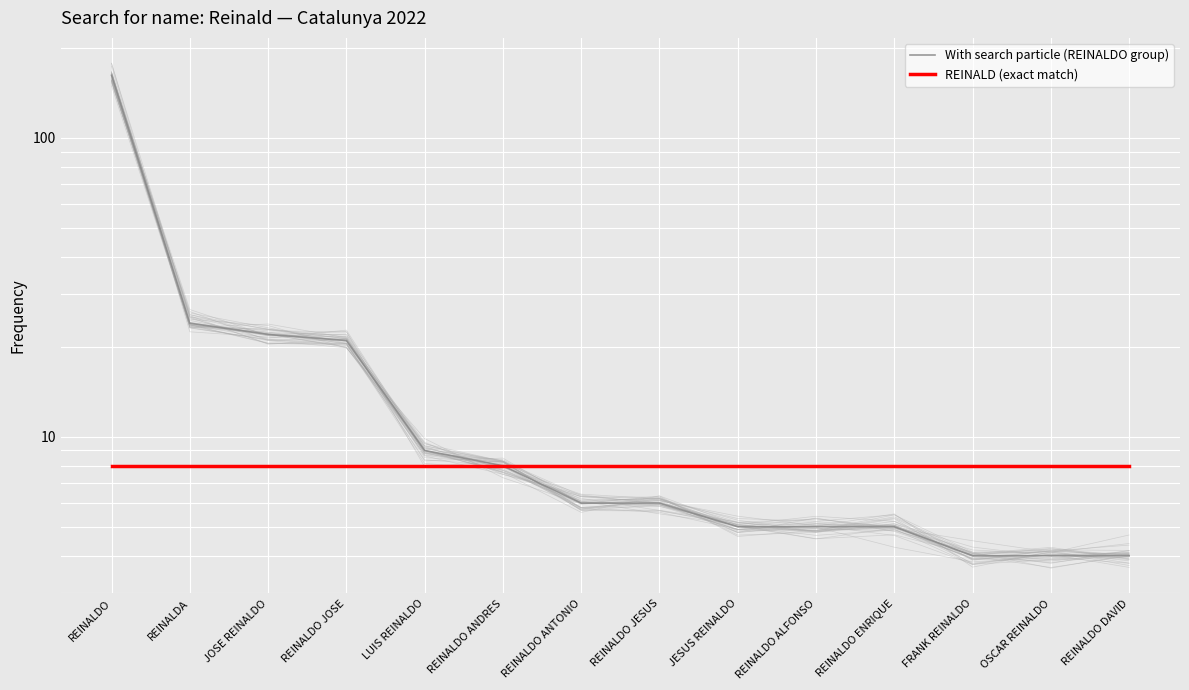

What is the minimum value for REINALD (exact match)?

8